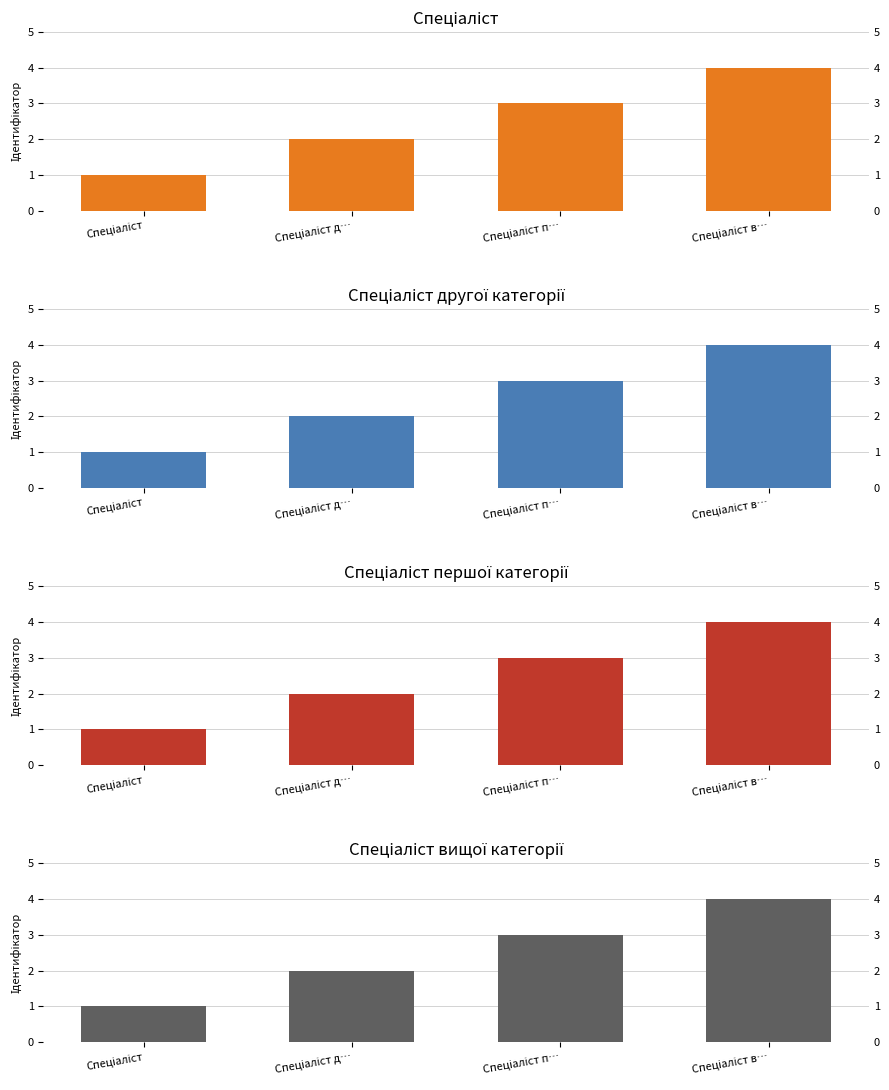

How many bars are there in total?

16